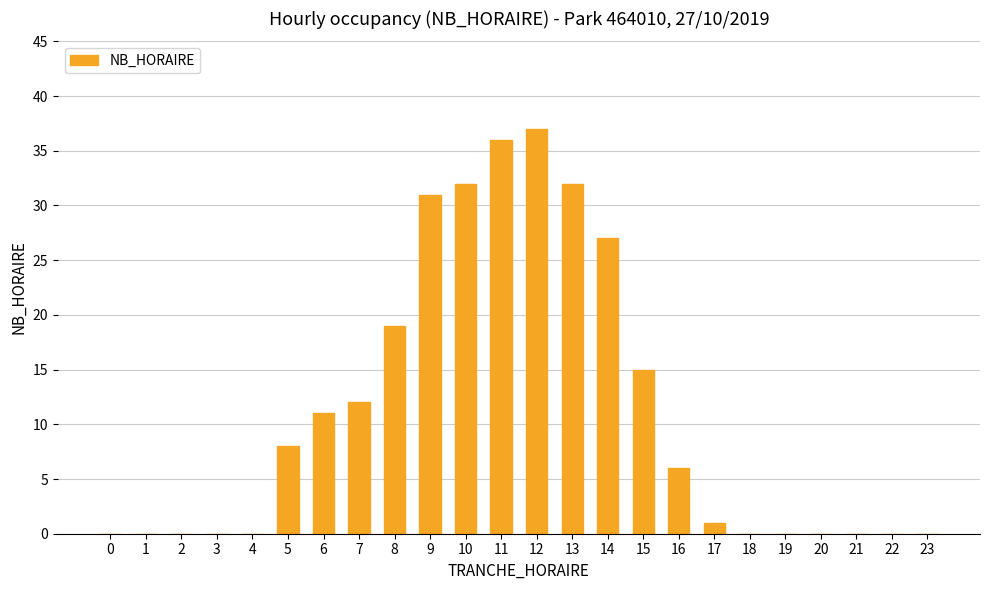

True or false: the data shows 32 at 10.

True